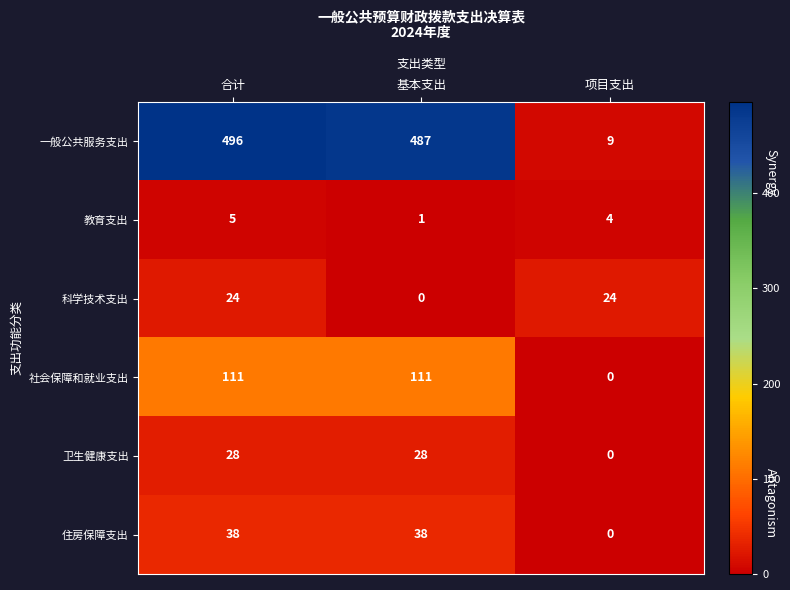

What is the greatest value displayed?

496